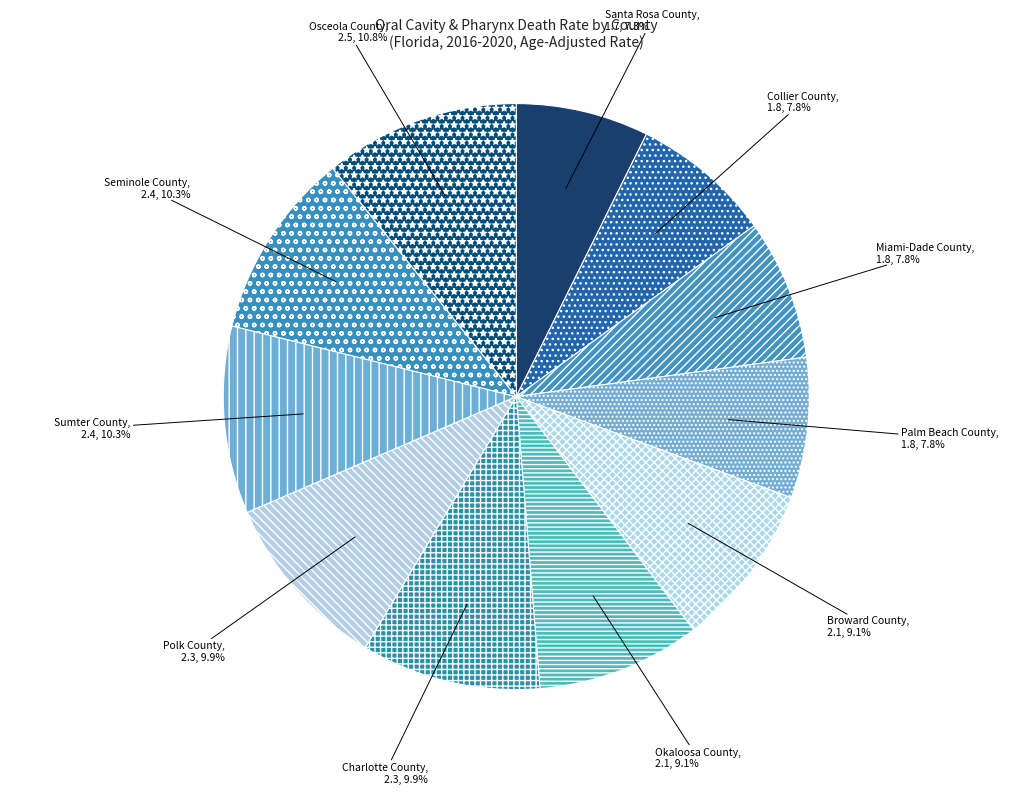

Does any single category account for the majority?

No